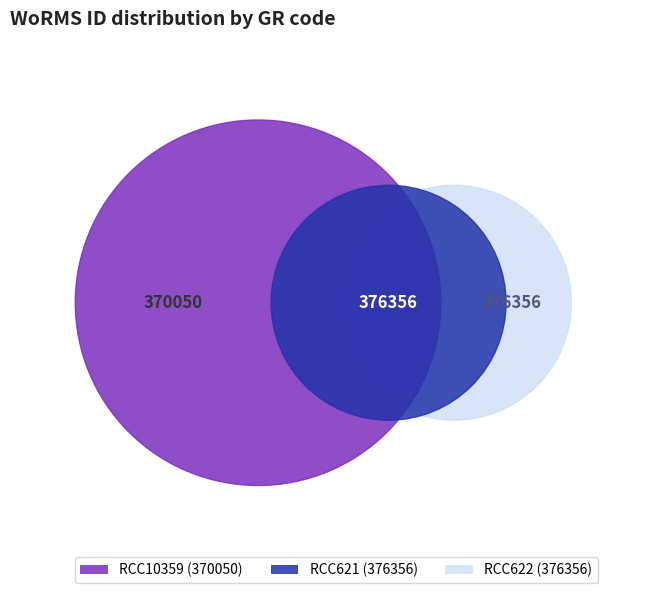

Approximately how many times larger is the value at RCC622 compared to RCC621?

1.0